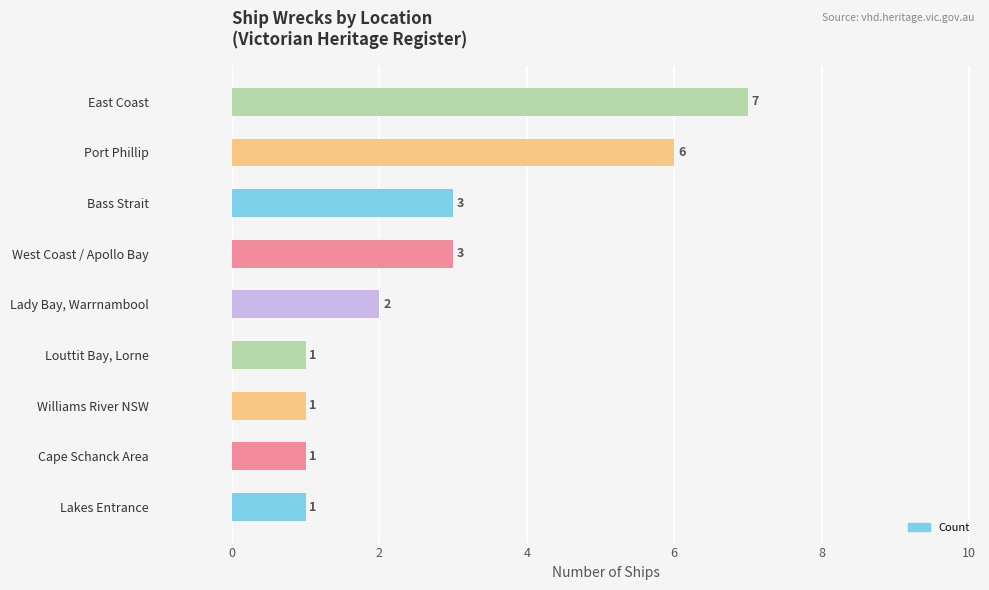

Count the number of categories in the chart.

9